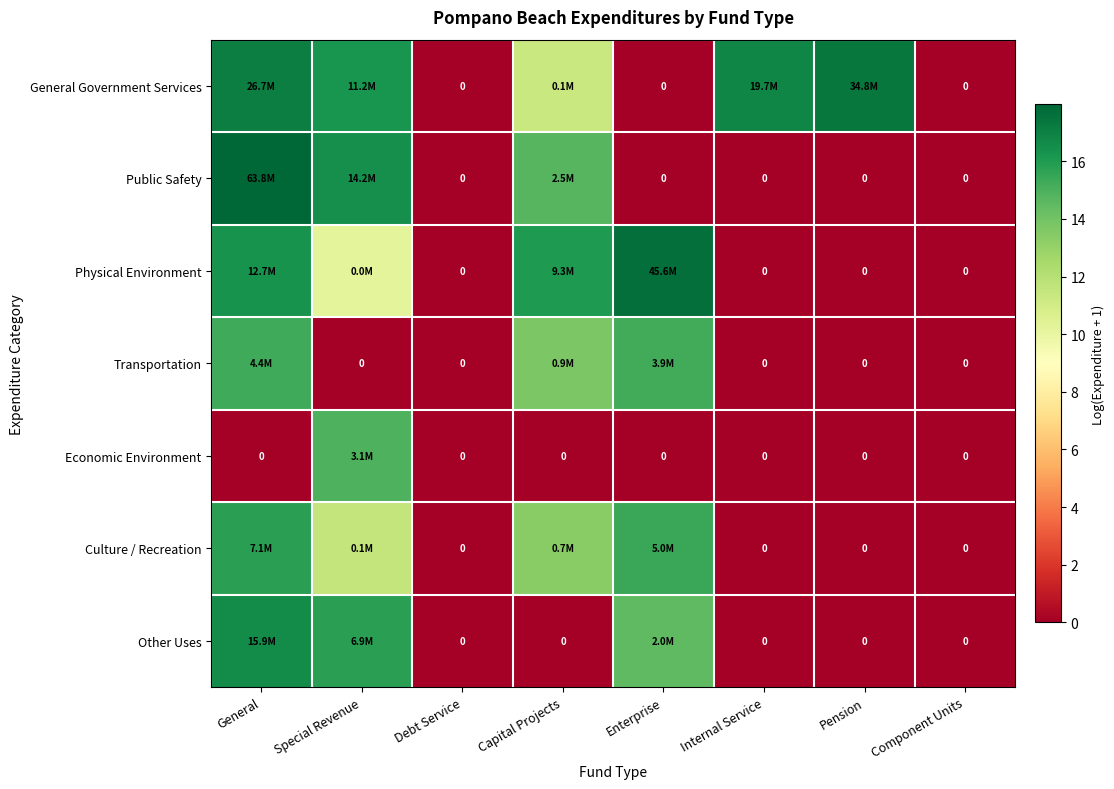

At which label does Physical Environment first exceed 10?

General